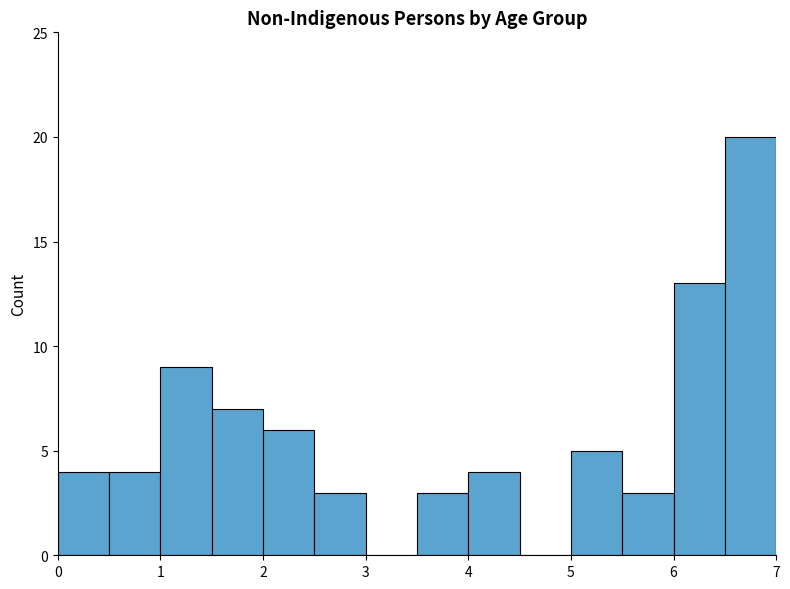

Which range on the x-axis has the tallest bar?

6.5 to 7.0